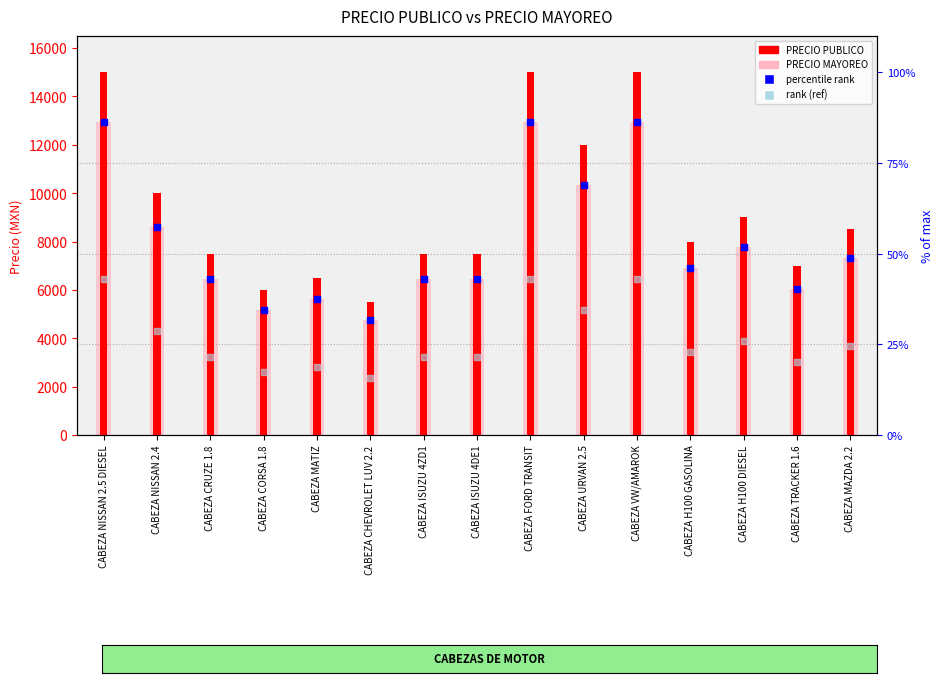

At which category is the sum across all series the highest?

CABEZA NISSAN 2.5 DIESEL